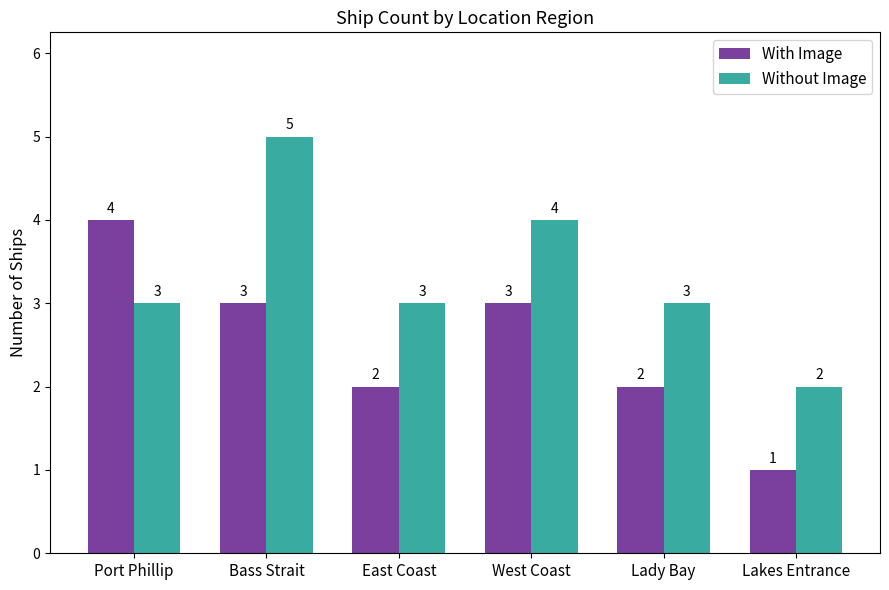

Is the value of With Image at East Coast greater than the value of Without Image at Lady Bay?

No